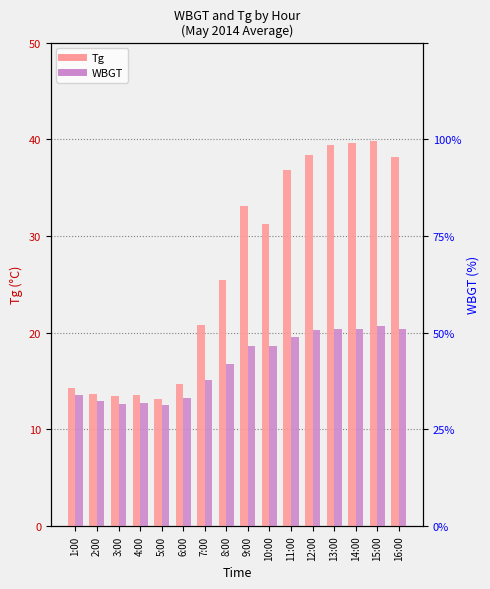

Are the bars horizontal?

No